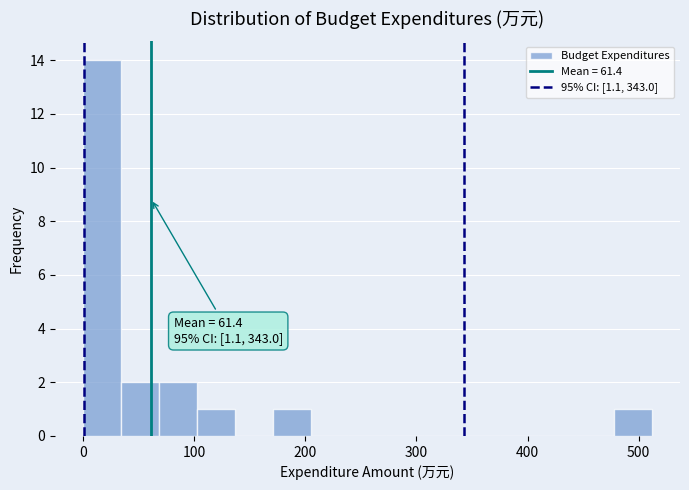

Around what value on the x-axis is the tallest bar? Give the approximate position of its centre, as read against the axis.

20